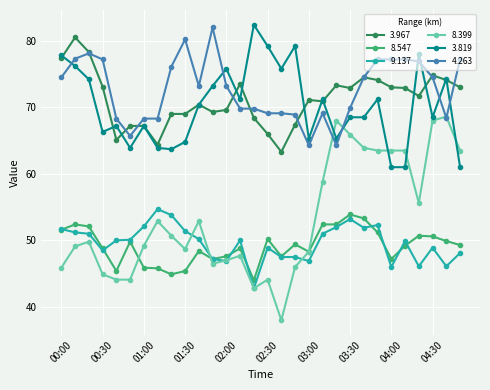

True or false: 4.263 has more than 1 points higher than both neighbors.

True